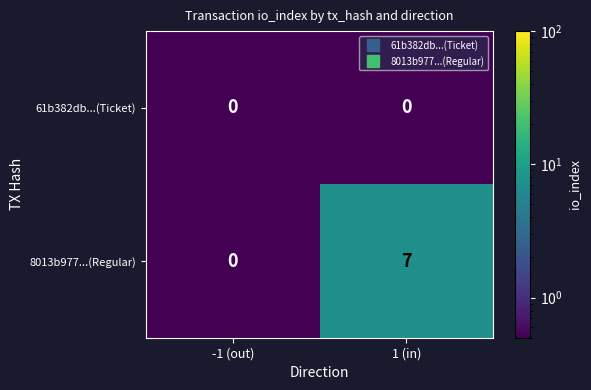

Which category has the highest value across all series?

1 (in)